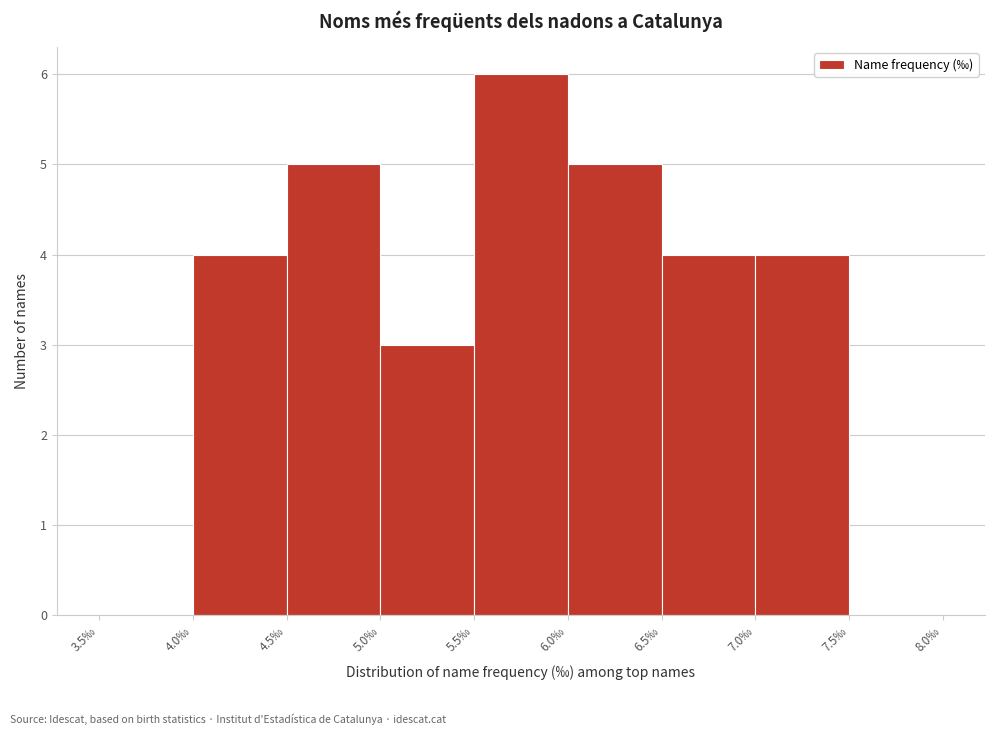

Which range on the x-axis has the tallest bar?

5.5 to 6.0